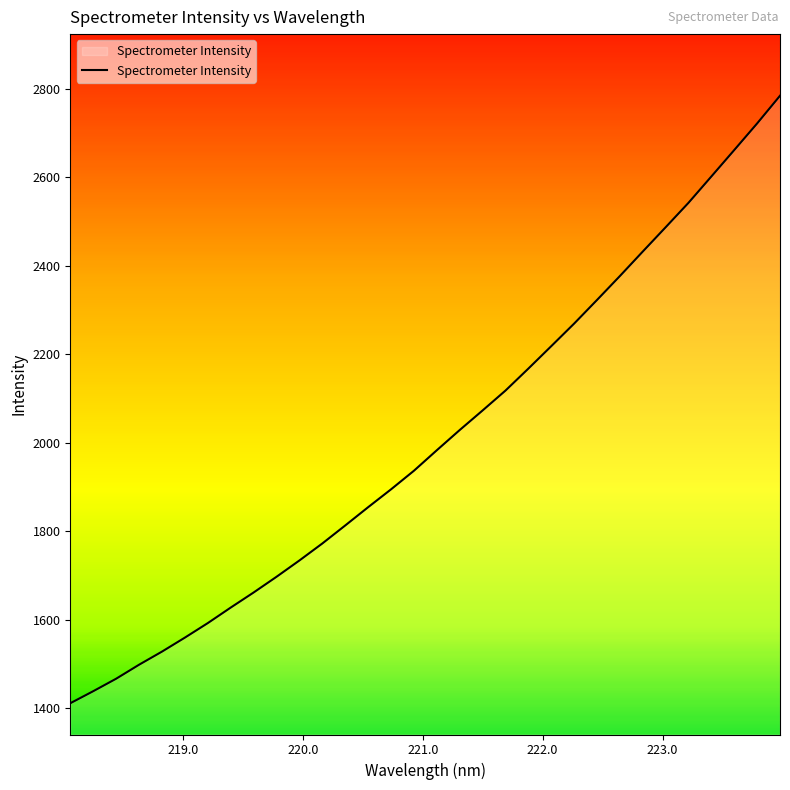

Reading left to right, list all the values displayed in this chart.

1411.8	1438.9	1467.1	1498.7	1528.3	1559.9	1592.8	1627.8	1661.8	1697.3	1734.2	1772.6	1813.2	1854.5	1894.8	1936.8	1983.1	2028.8	2073.0	2117.9	2167.5	2218.2	2269.2	2322.5	2376.6	2431.9	2486.7	2542.0	2601.5	2661.1	2721.2	2783.7